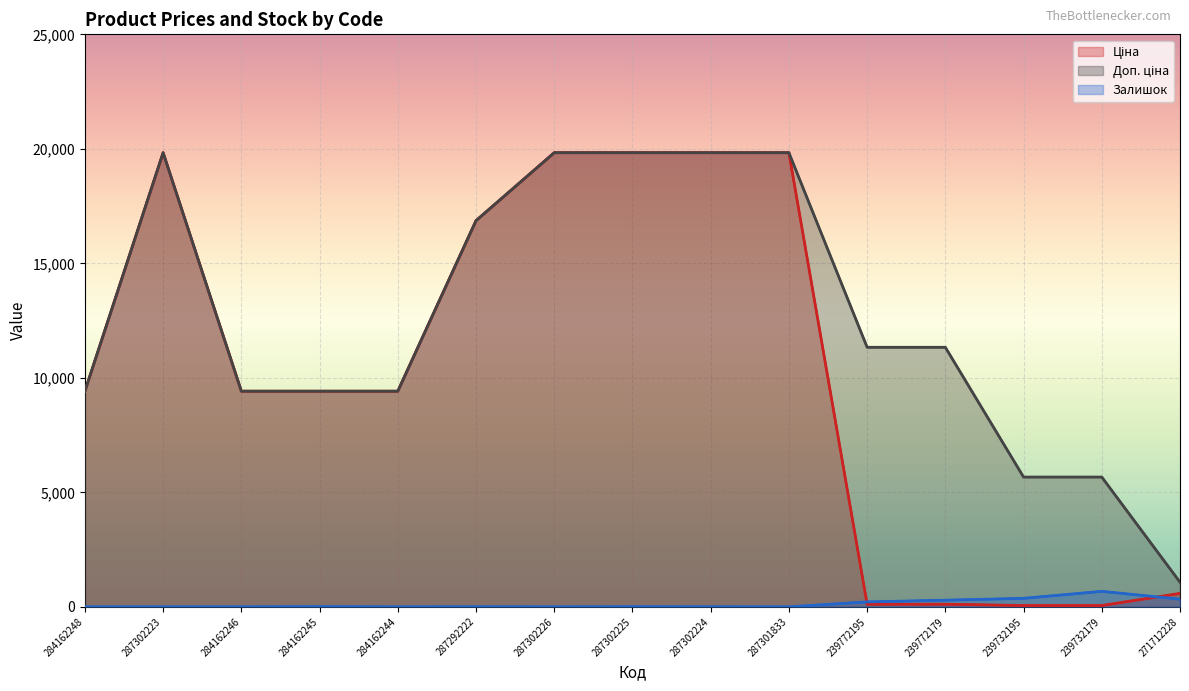

What value does the Доп. ціна series have at 239772195?

11334.0